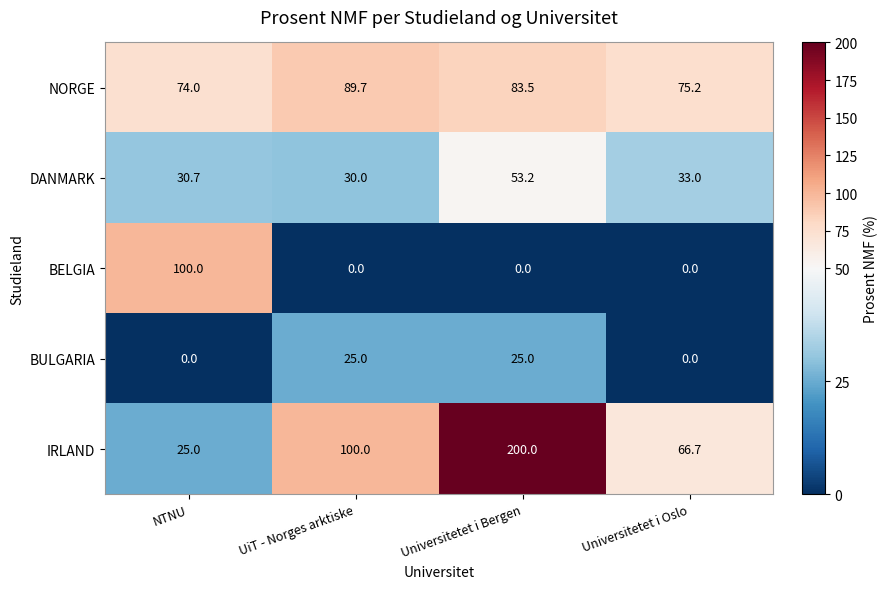

How many distinct data groups are displayed?

5